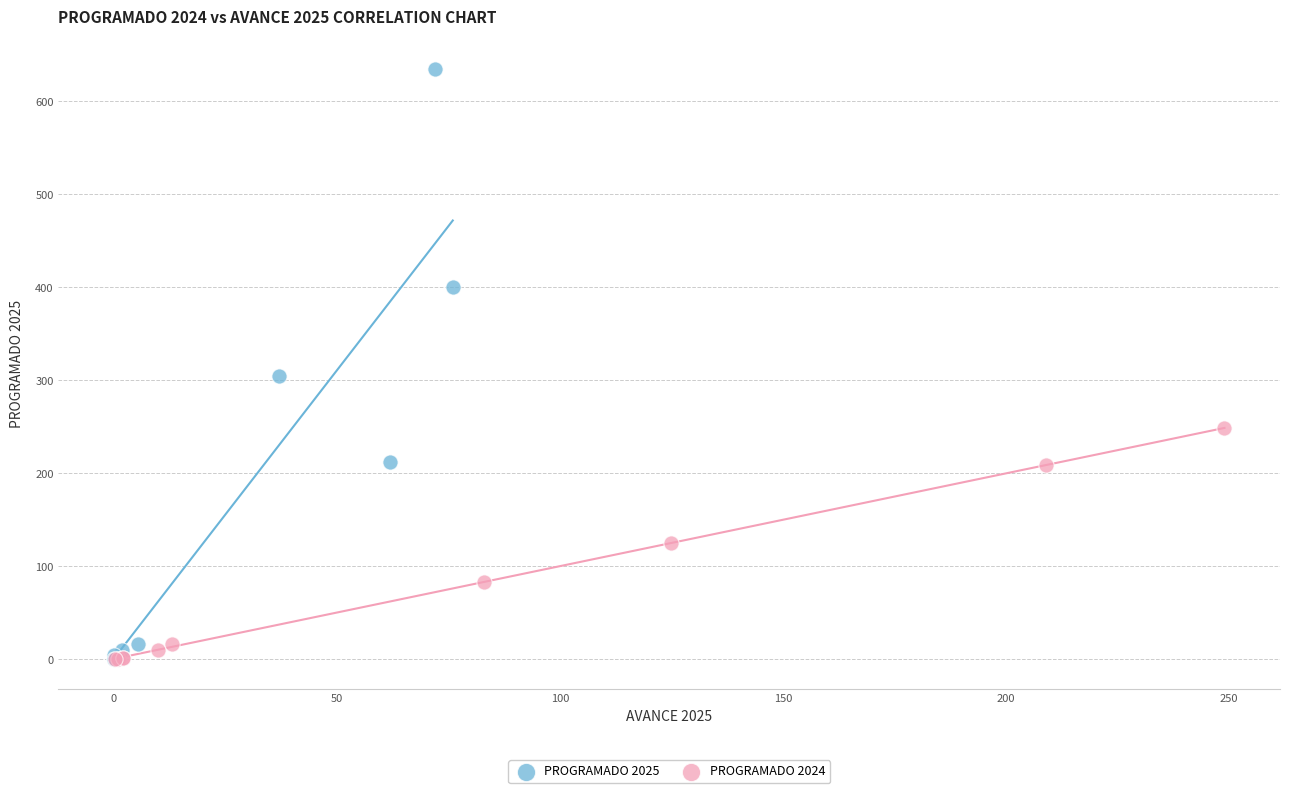

Which series has the largest Y range (max minus min)?

PROGRAMADO 2025